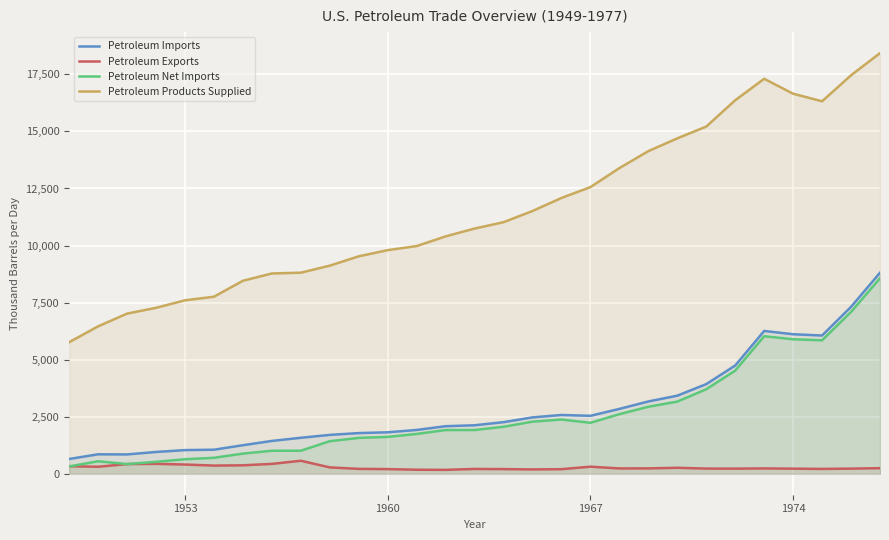

In Petroleum Net Imports, how many points are lower than both neighbors (excluding endpoints)?

3